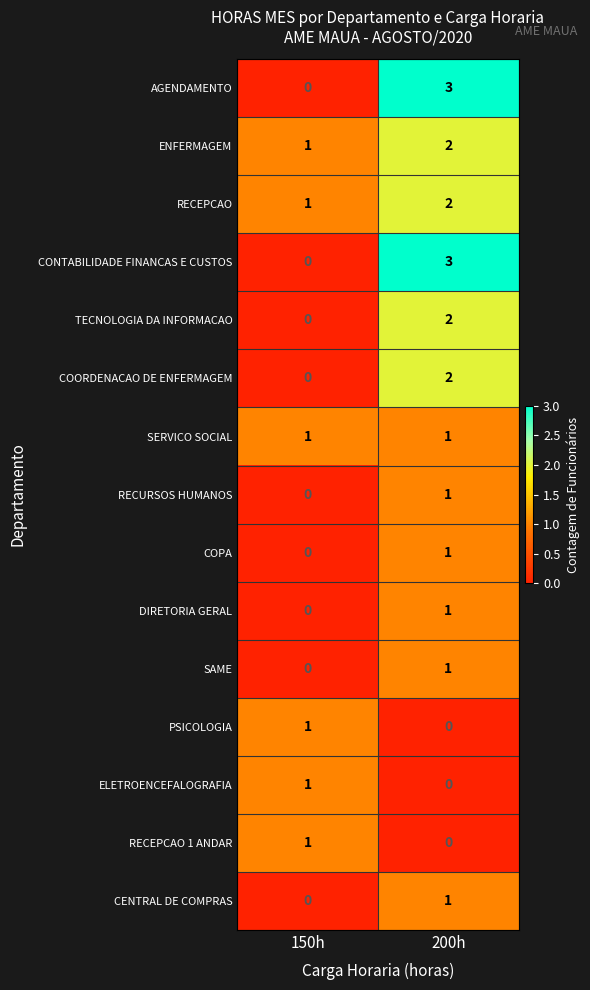

What is the sum of all RECEPCAO values?

3